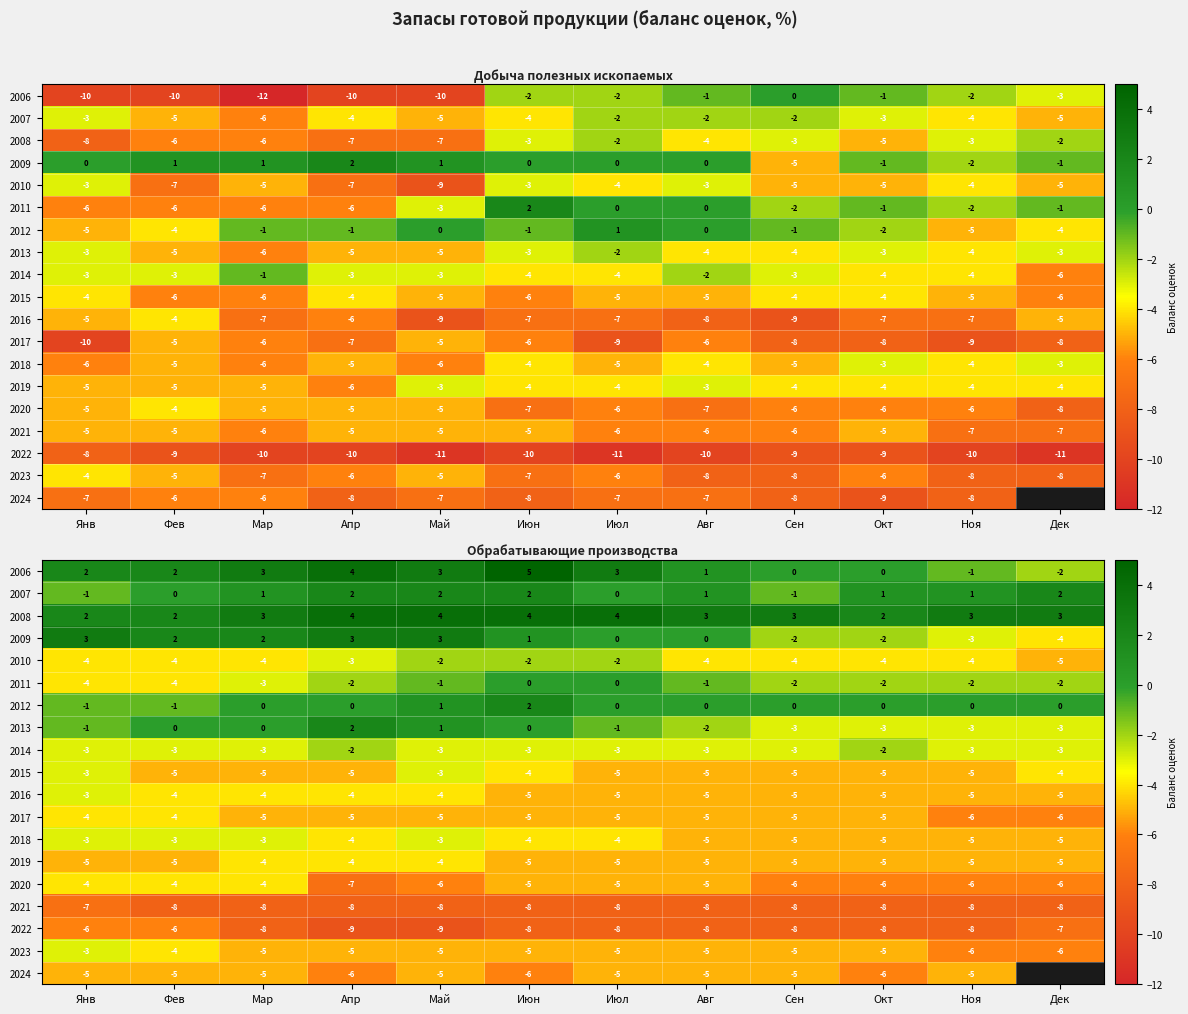

Is it true that 2012 equals 0.0 at Апр?

True